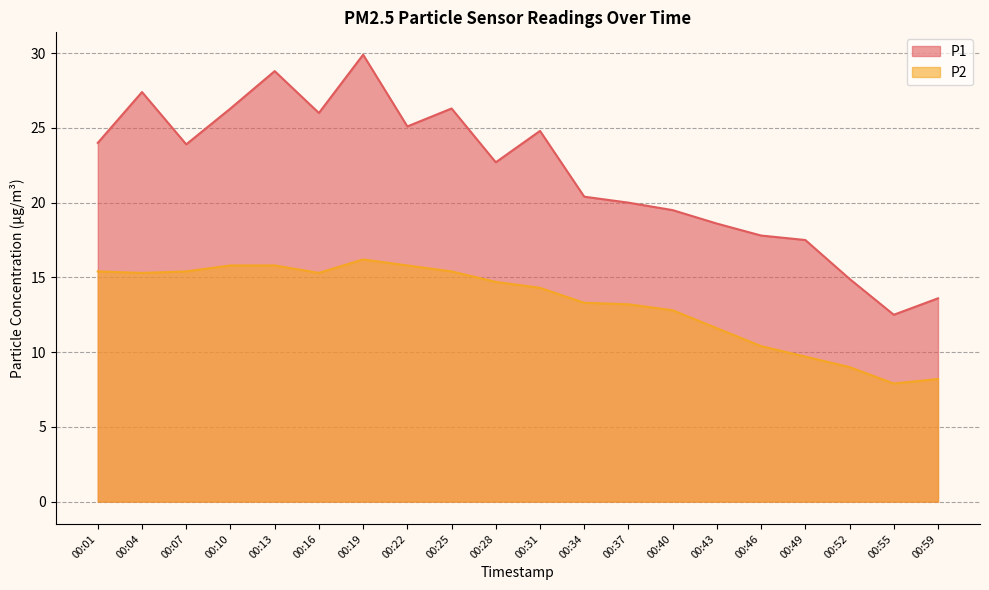

True or false: P2 and P1 cross at least once.

False